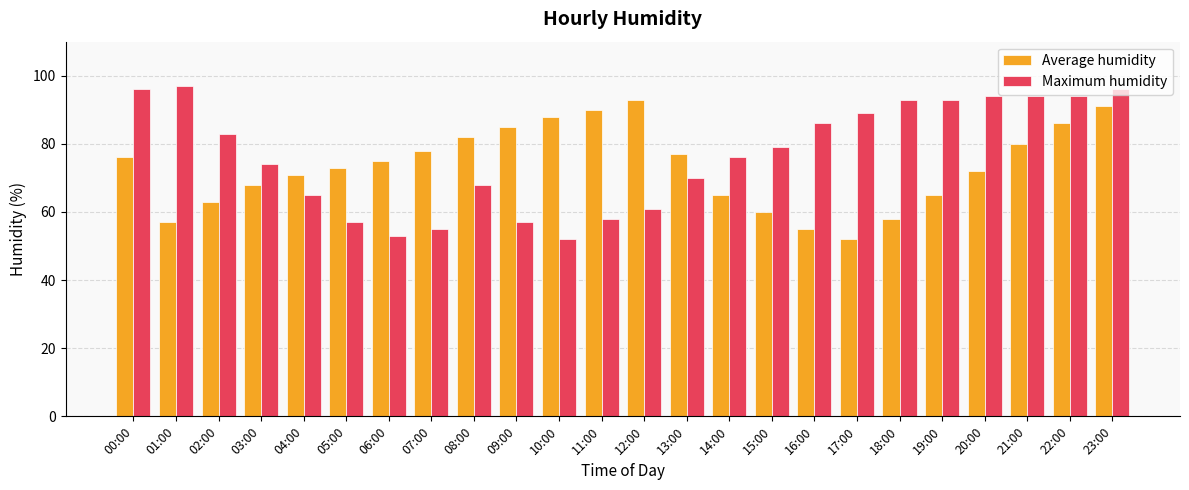

What is the minimum value for Average humidity?

52